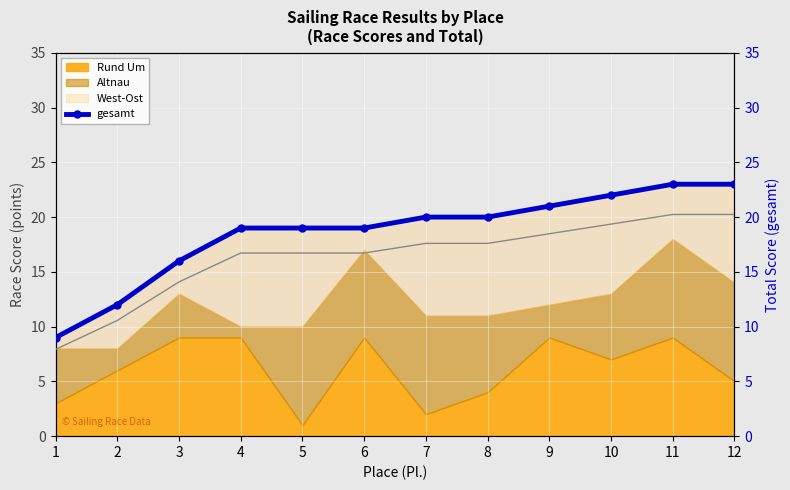

What is the difference between the maximum and minimum values?

14